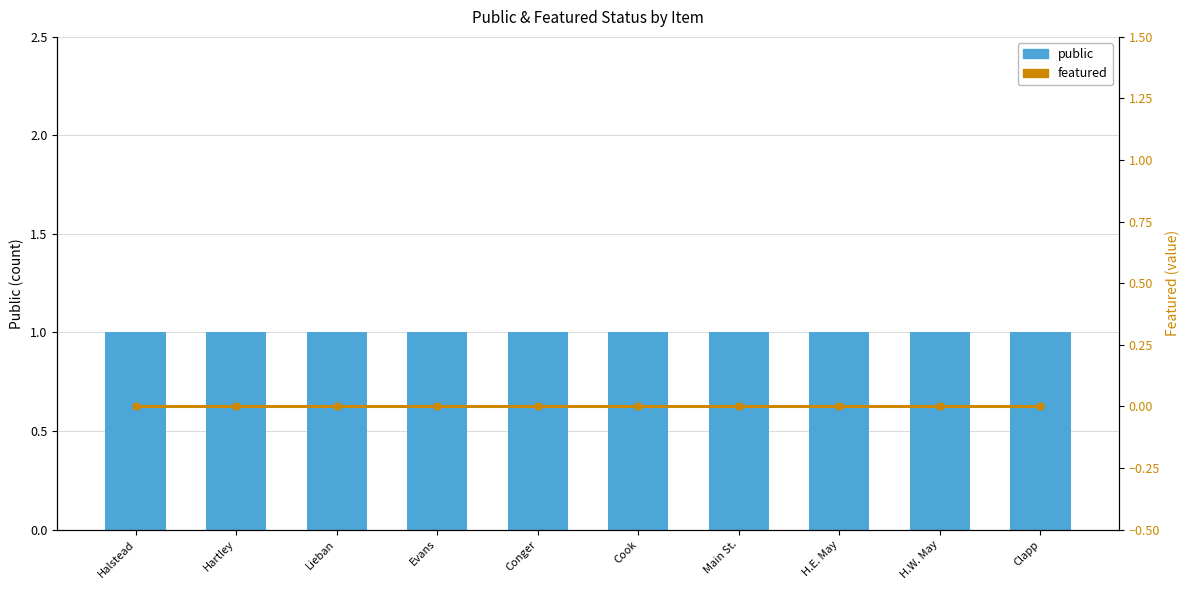

Rank the series by their average value, from highest to lowest.

public, featured